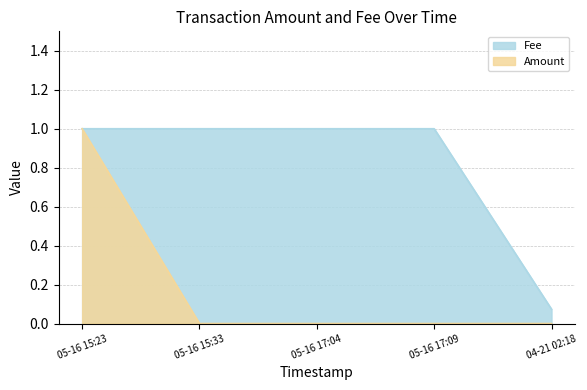

True or false: Amount has more than 1 interior local peaks.

False